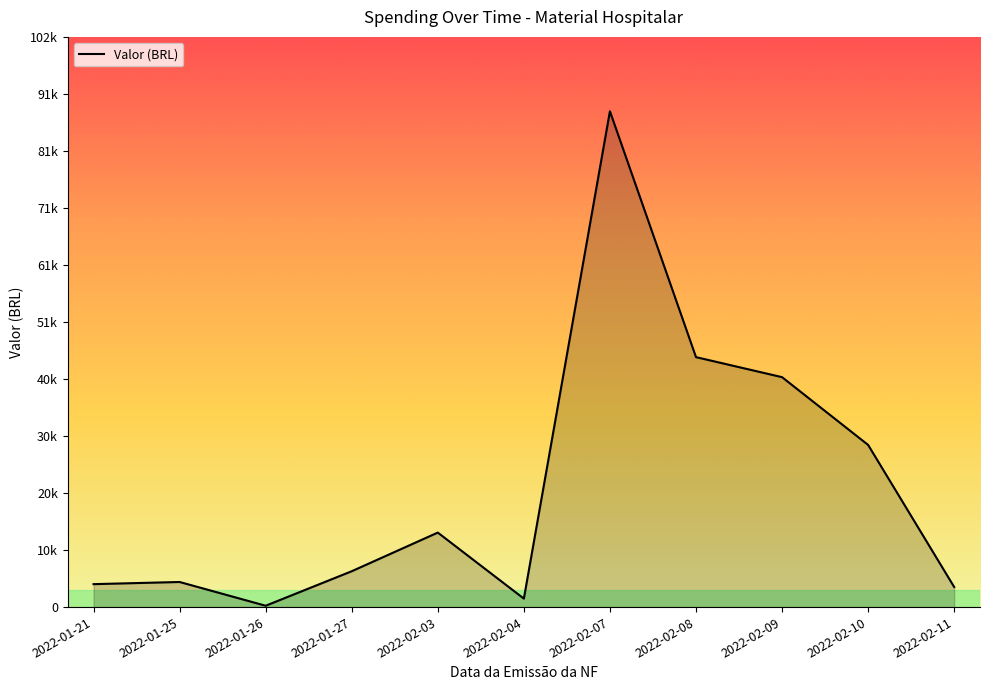

What is the sum of the values at 2022-01-21 and 2022-02-10?

33183.0